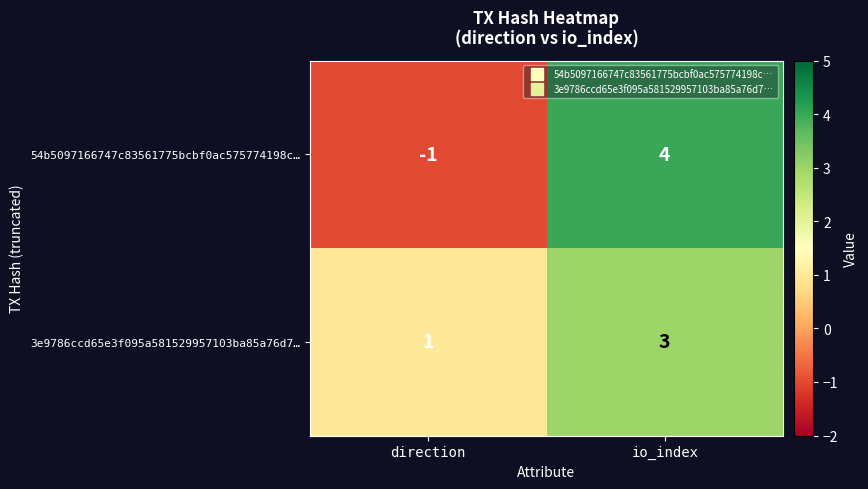

Between direction and io_index, which series saw the biggest shift?

54b5097166747c83561775bcbf0ac575774198c…